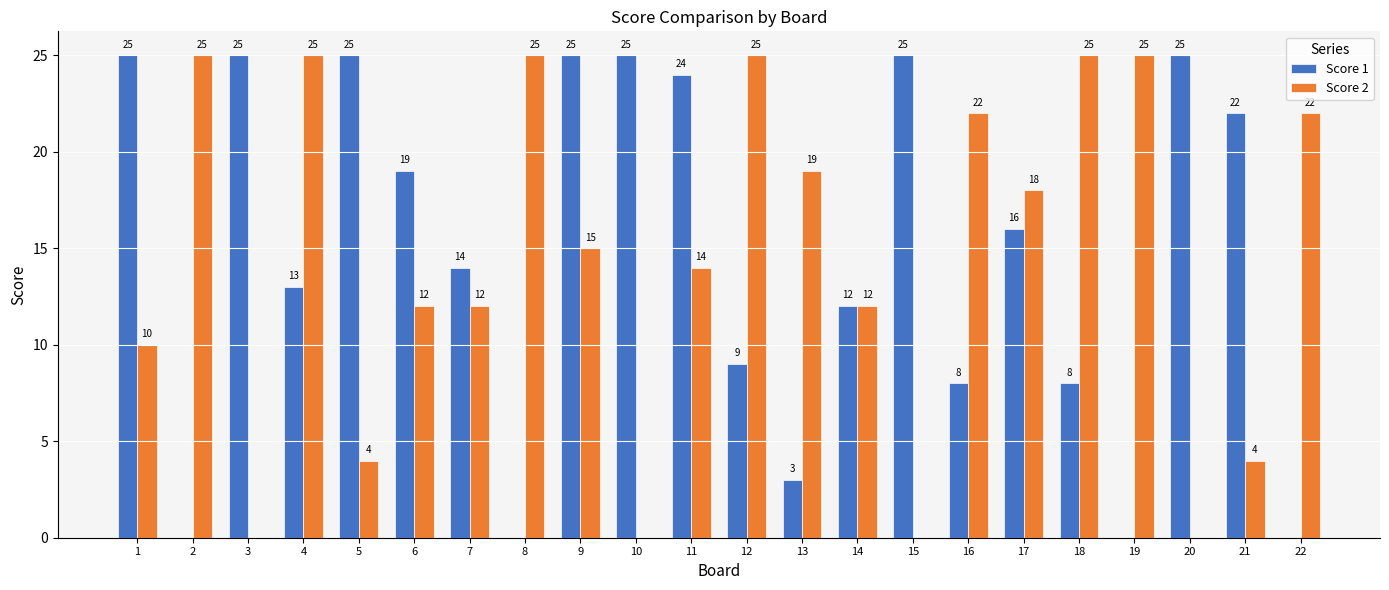

What is the maximum value for Score 1?

25